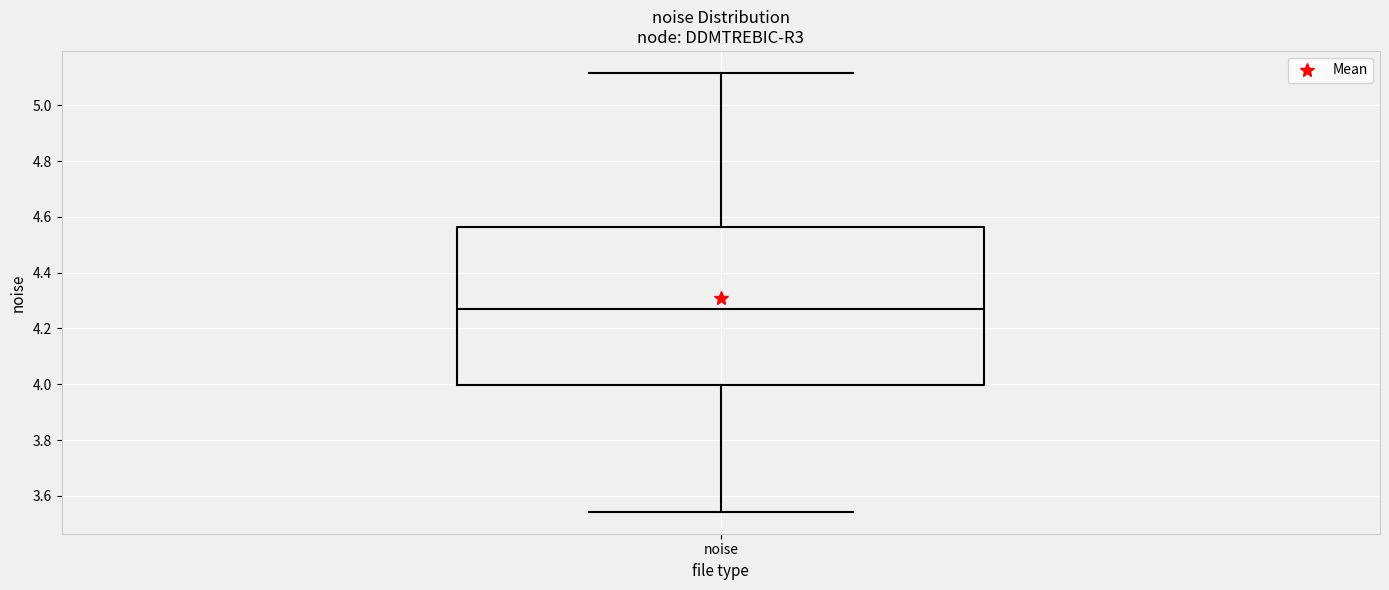

Read this box plot against the y-axis: the position of the median line, the range covered by the box, and the ends of both whiskers. The values are not printed on the chart, so give them approximately, as read against the axis.

median 4.26, box 4.00 to 4.56, whiskers 3.54 to 5.12